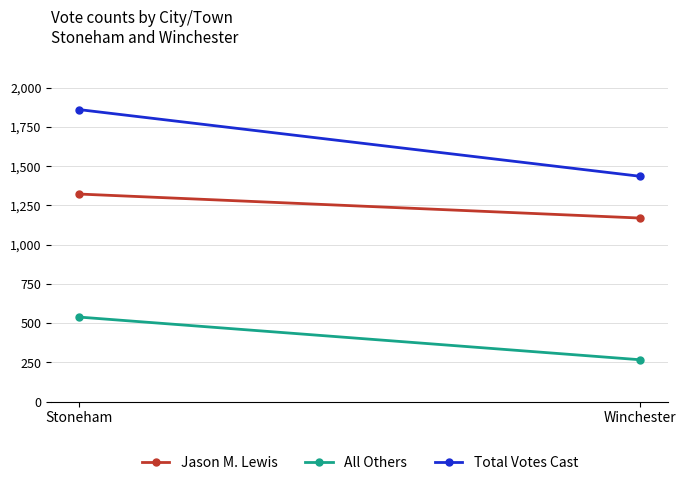

The All Others series shows 538 at Stoneham. True or false?

True